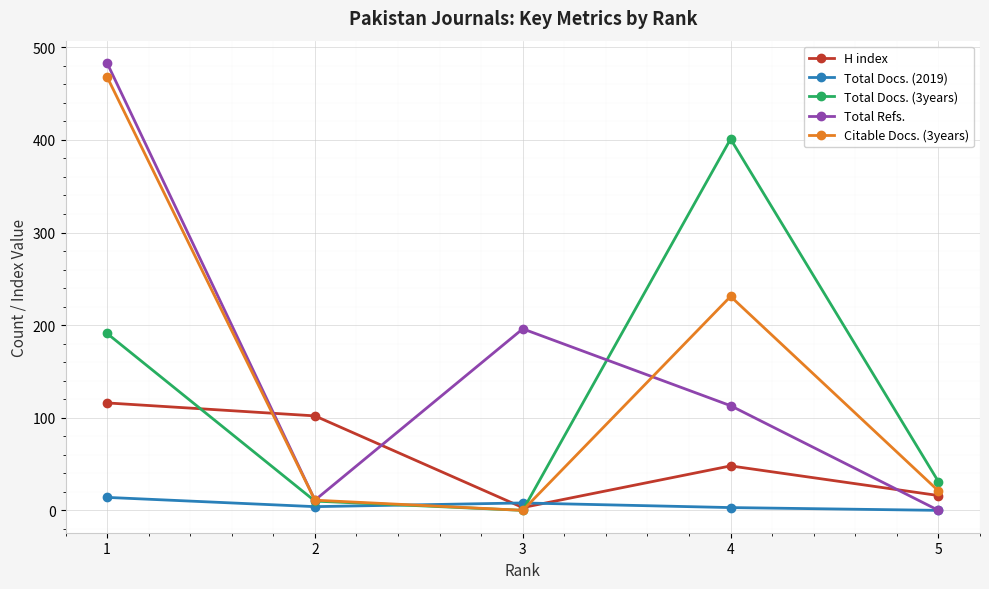

The value of Total Docs. (2019) at 5 is 0. True or false?

True